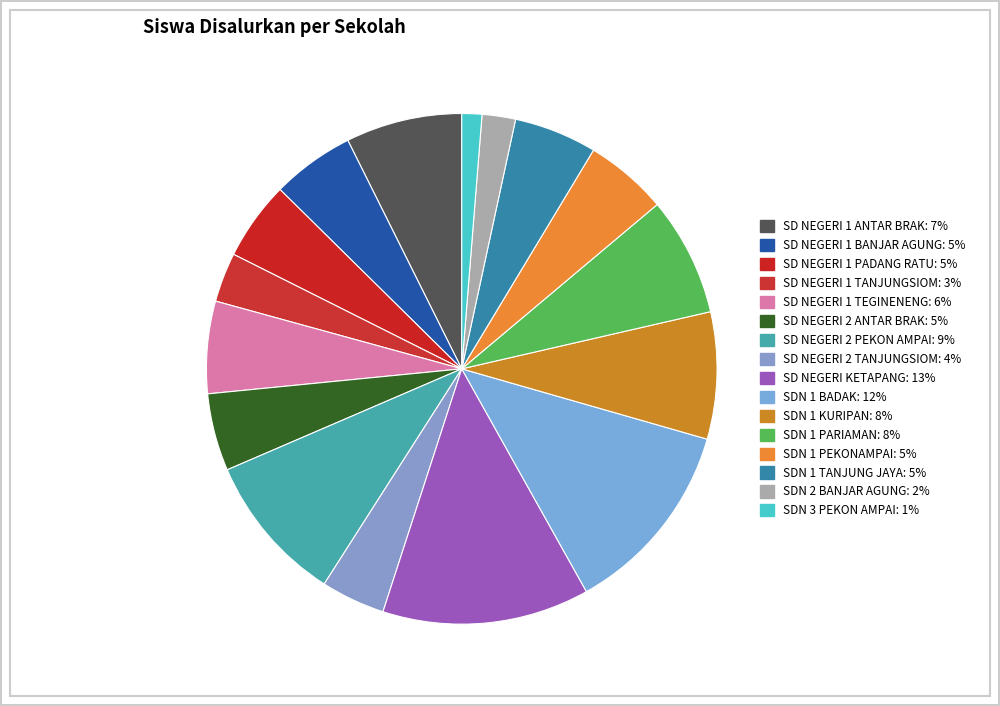

Does SDN 2 BANJAR AGUNG account for over 50% of the chart?

No